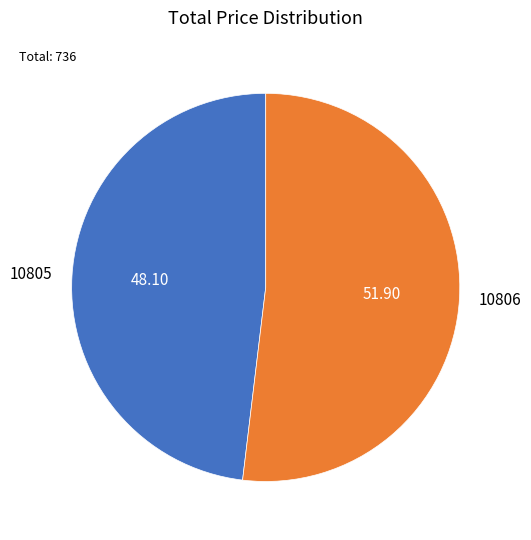

The 10806 slice represents 52% of the pie. True or false?

True